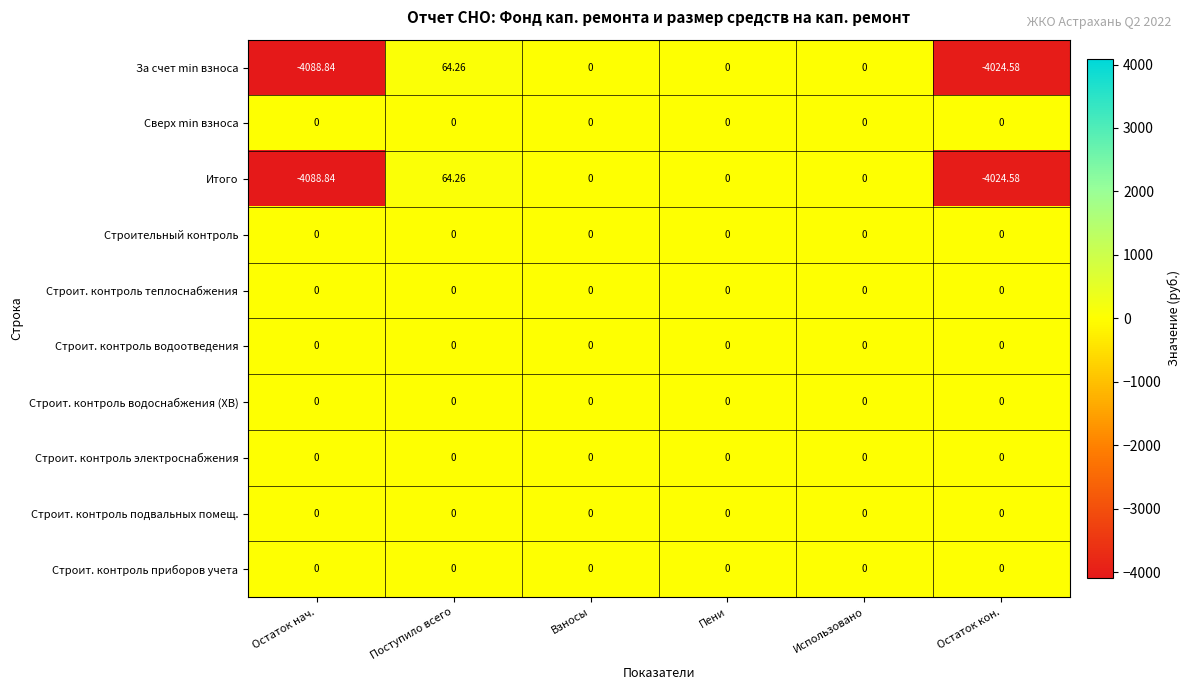

What is the minimum value shown in the chart?

-4088.8